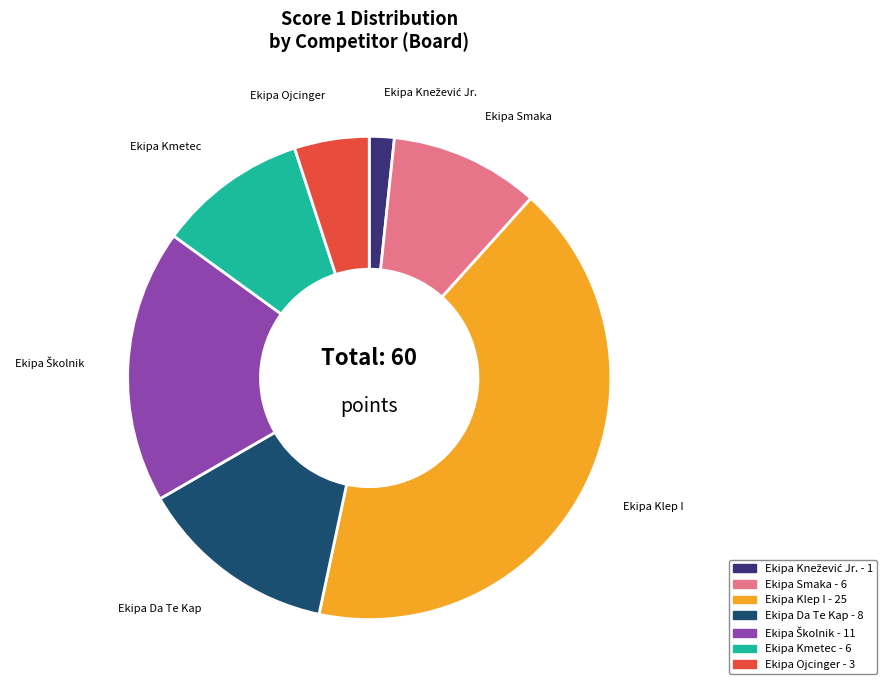

What is the ratio of the value at Ekipa Da Te Kap to the value at Ekipa Klep I?

0.3